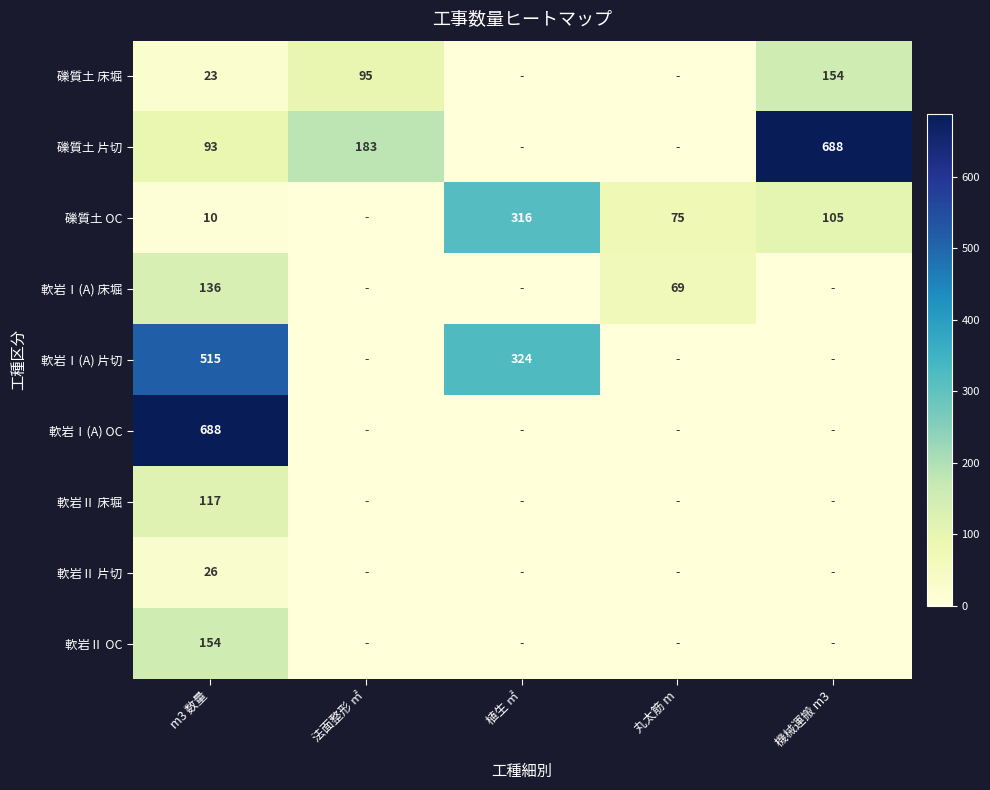

Which has a higher value, m3 数量 or 法面整形 ㎡?

法面整形 ㎡